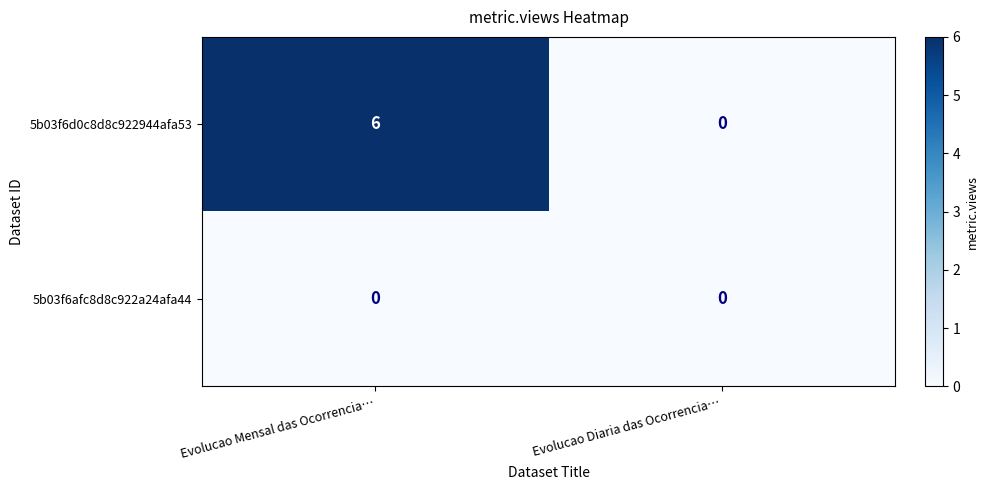

How many series are shown in this chart?

2